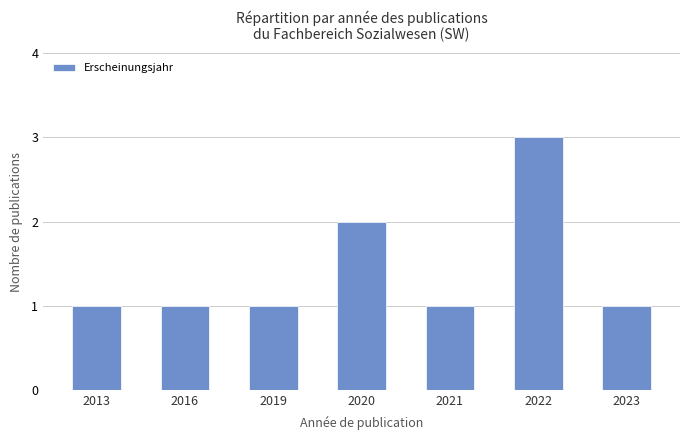

What is the sum of all values?

10